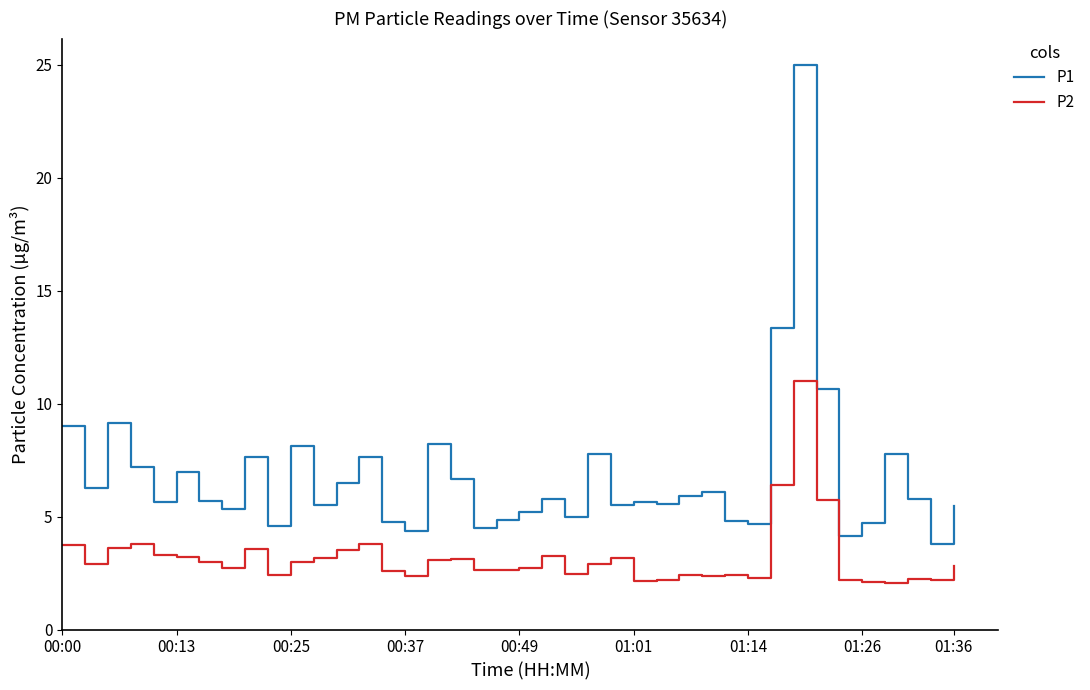

Which series has the largest total across all categories?

P1